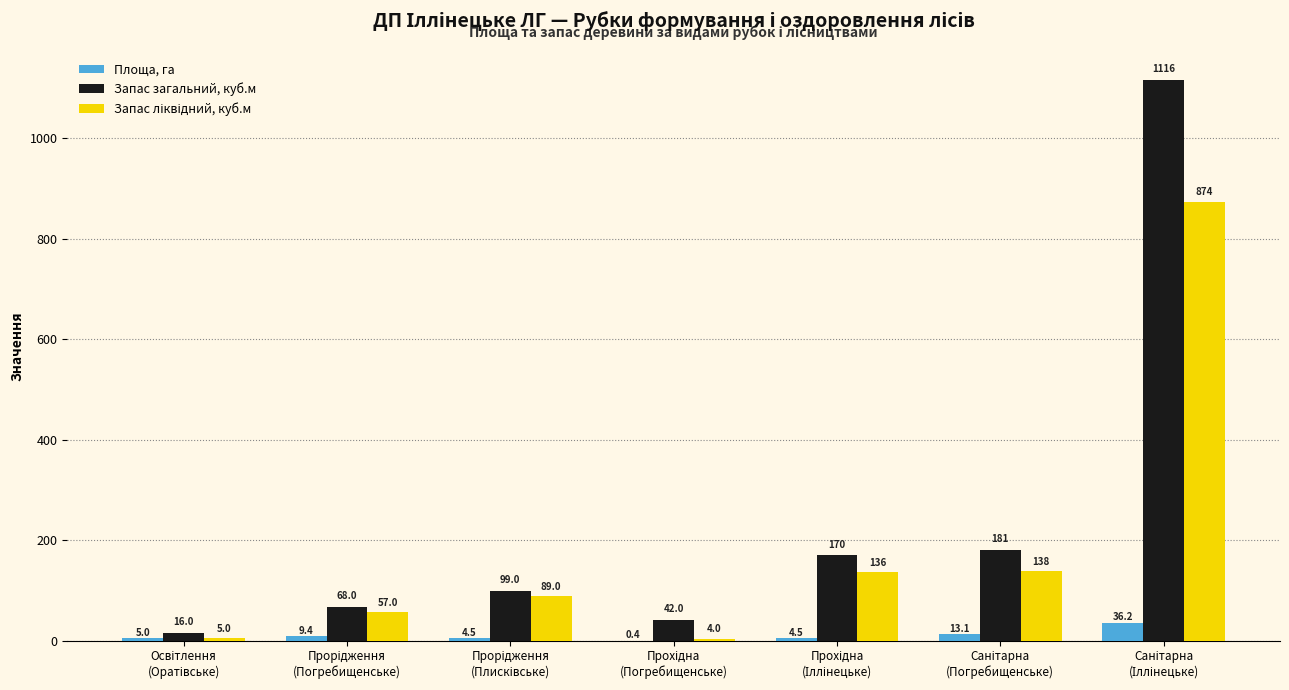

Which series has the largest total across all categories?

Запас загальний, куб.м